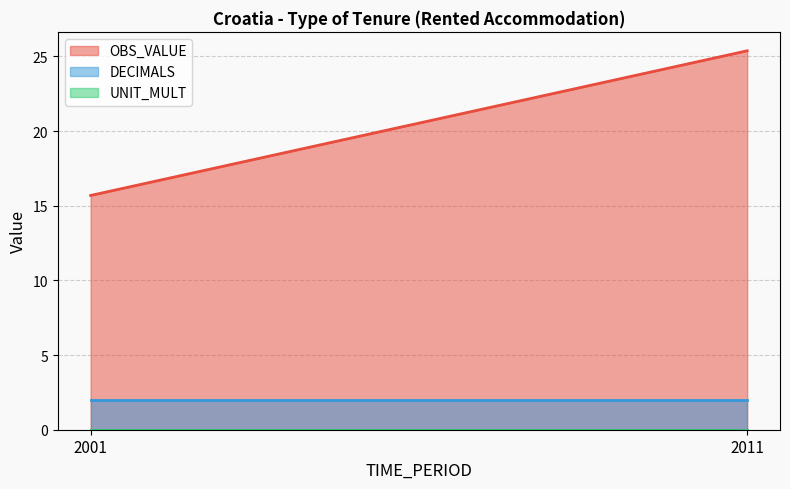

Which category has the lowest value across all series?

2001